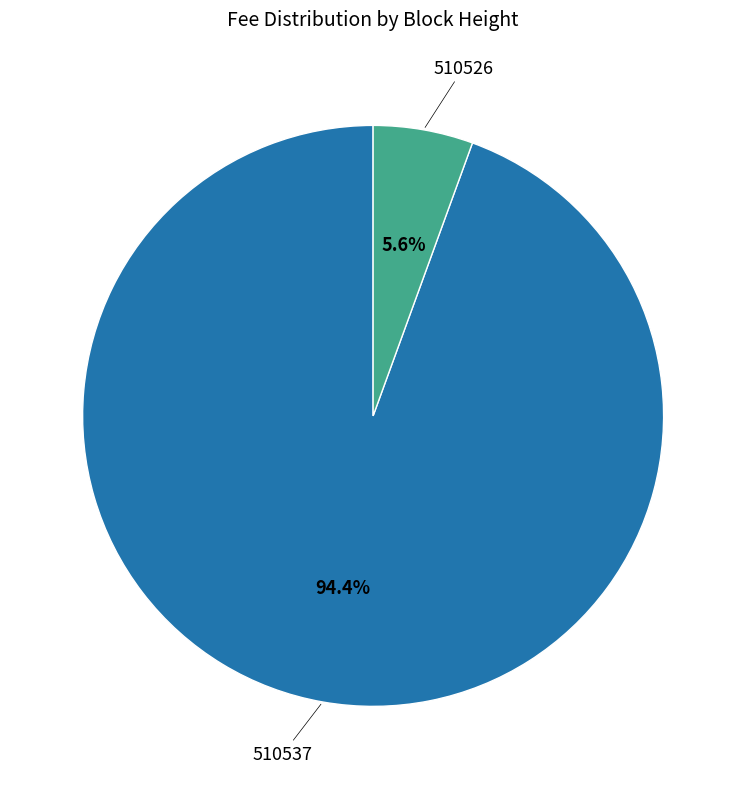

Does any single category account for the majority?

Yes